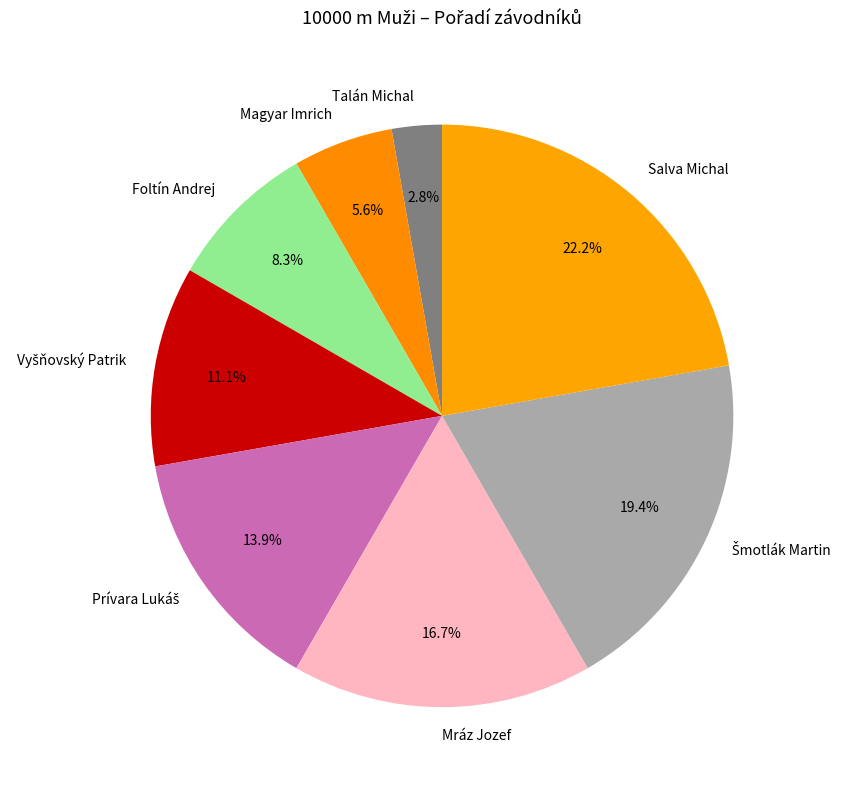

Between Talán Michal and Foltín Andrej, which is larger?

Foltín Andrej